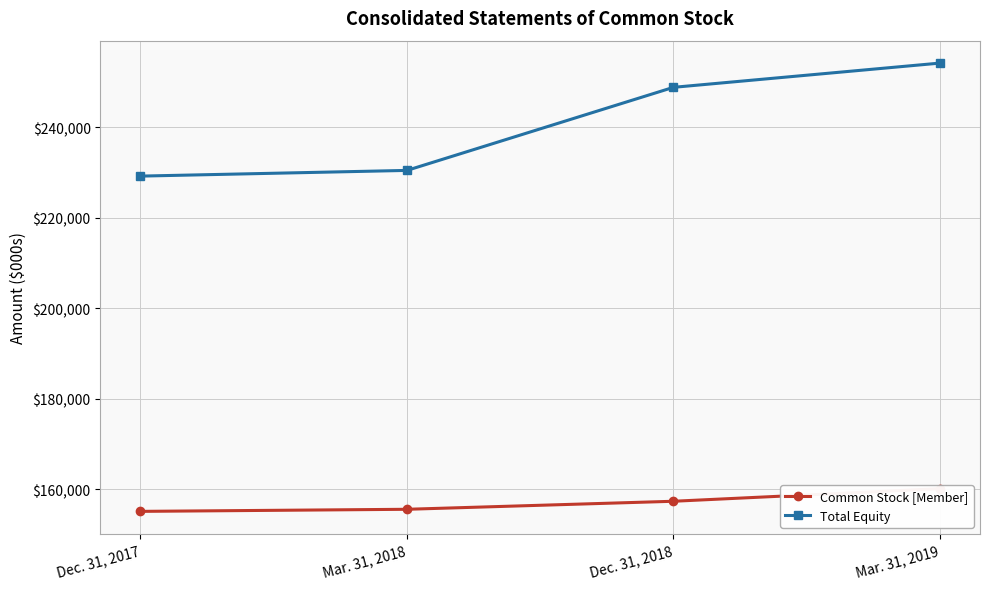

Between Dec. 31, 2017 and Mar. 31, 2019, which is larger?

Mar. 31, 2019